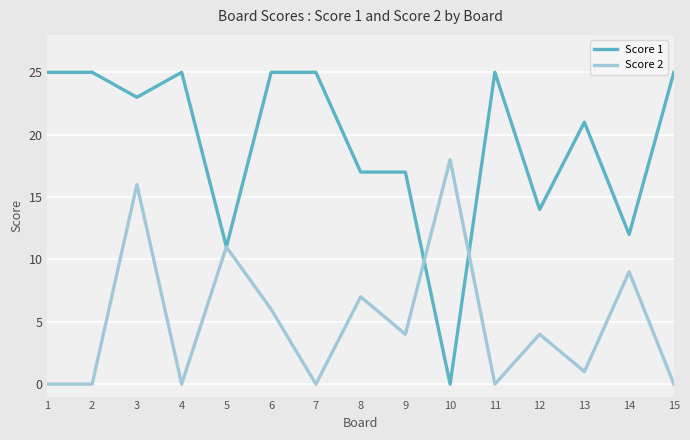

Which series ends up on top after the final intersection of Score 2 and Score 1?

Score 1